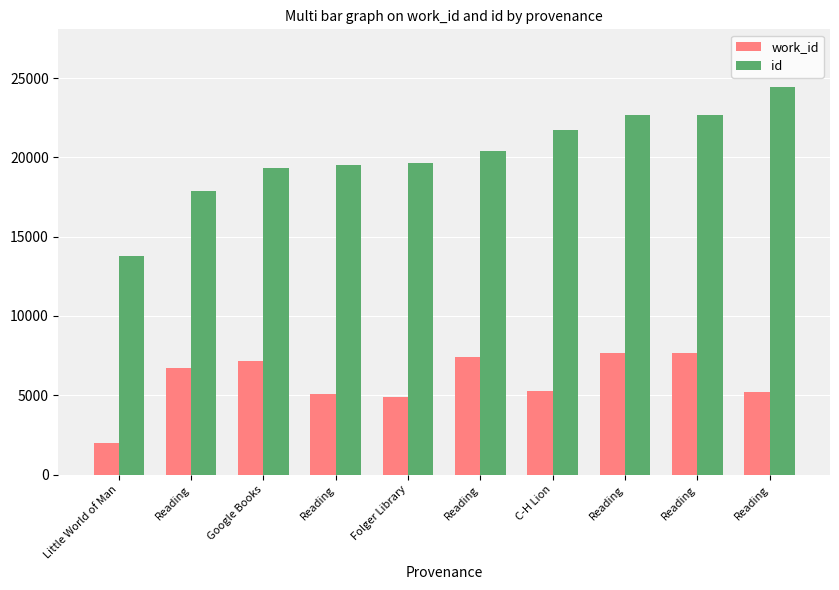

What are all the series names shown in the legend?

work_id, id